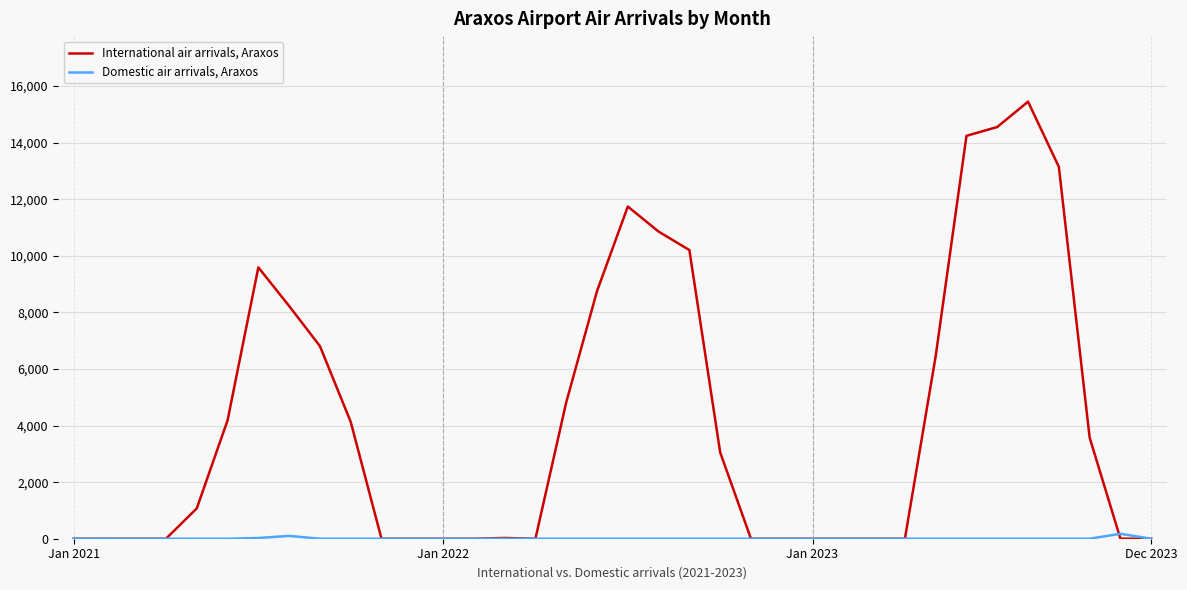

Which series has the largest range (max minus min)?

International air arrivals, Araxos